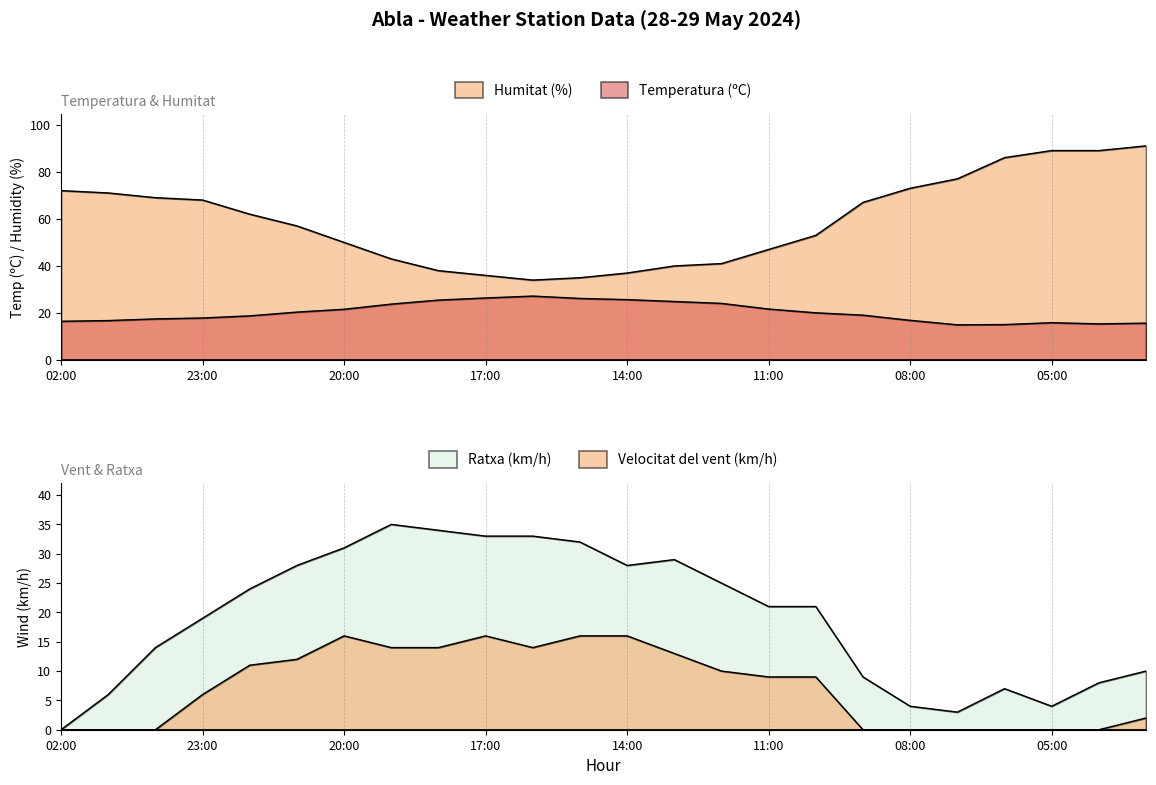

True or false: Ratxa (km/h) and Temperatura (ºC) intersect in this chart.

True